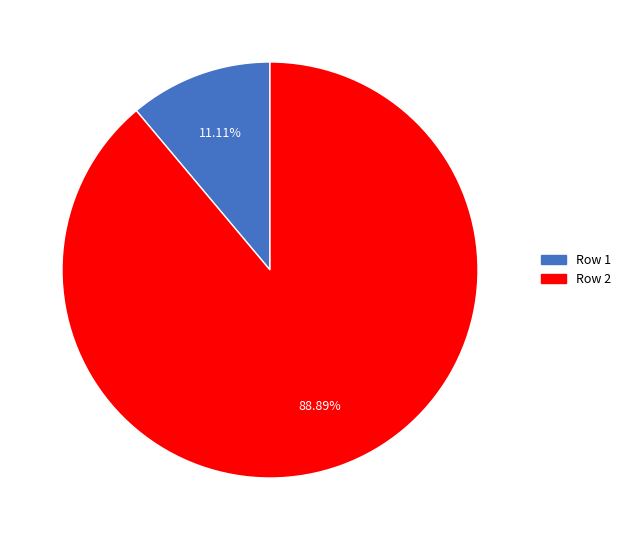

Is there a majority slice in this chart?

Yes